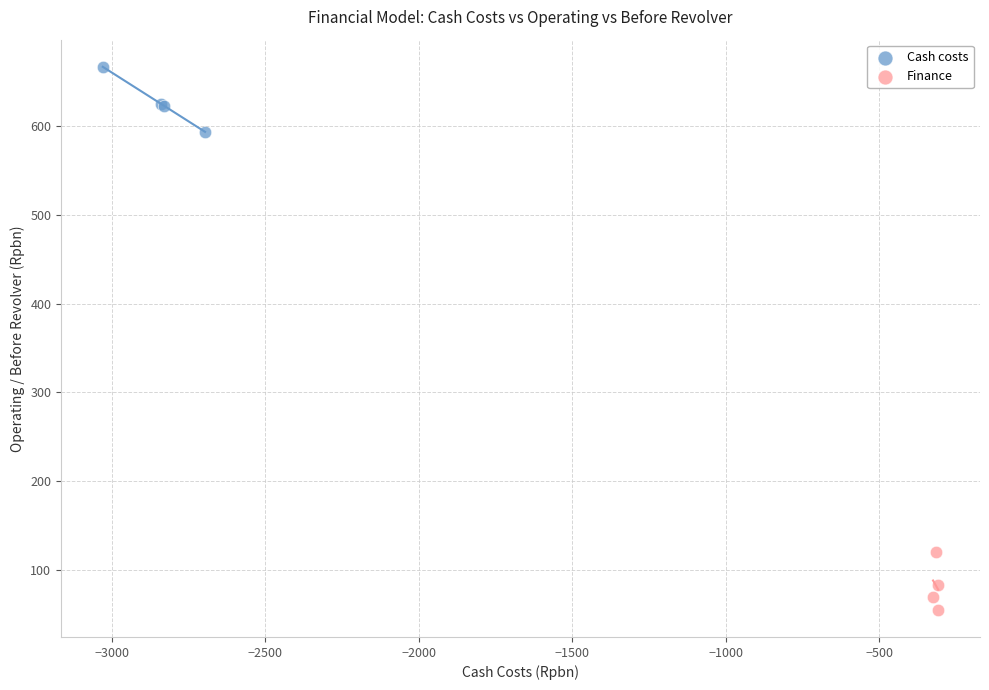

Which series reaches the maximum Y coordinate?

Cash costs